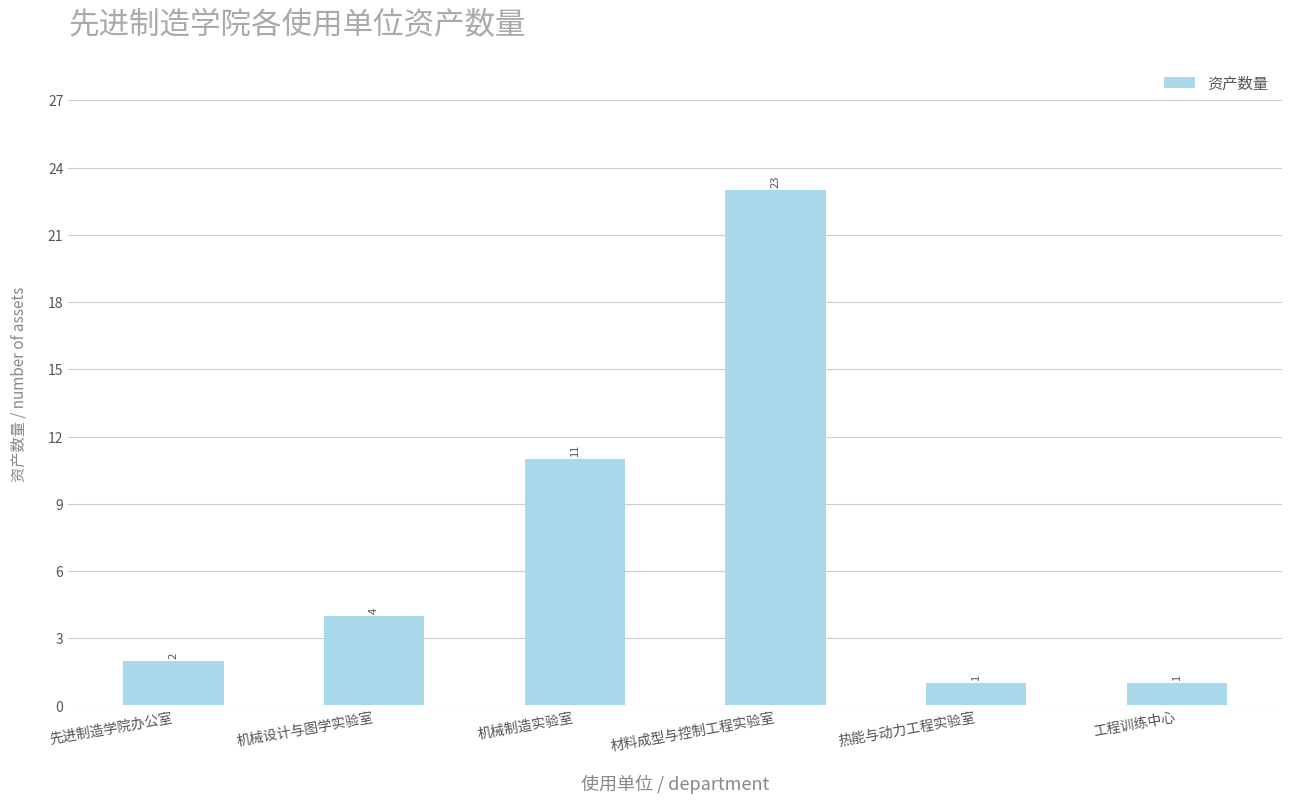

Reading right to left, what are all the values shown in this chart?

1	1	23	11	4	2